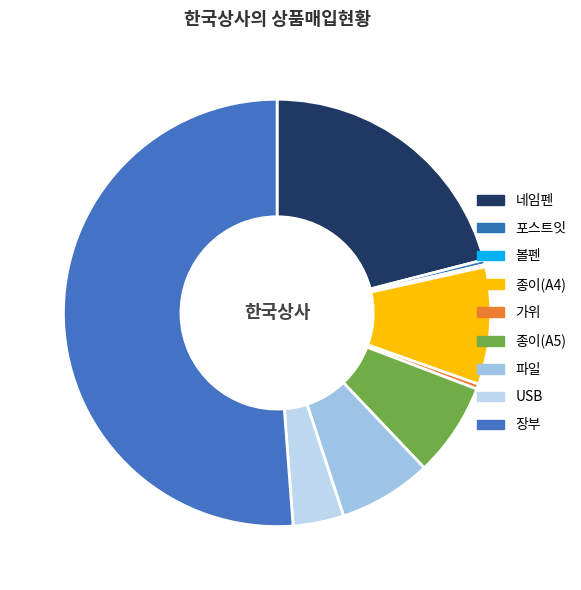

Is there a majority slice in this chart?

Yes